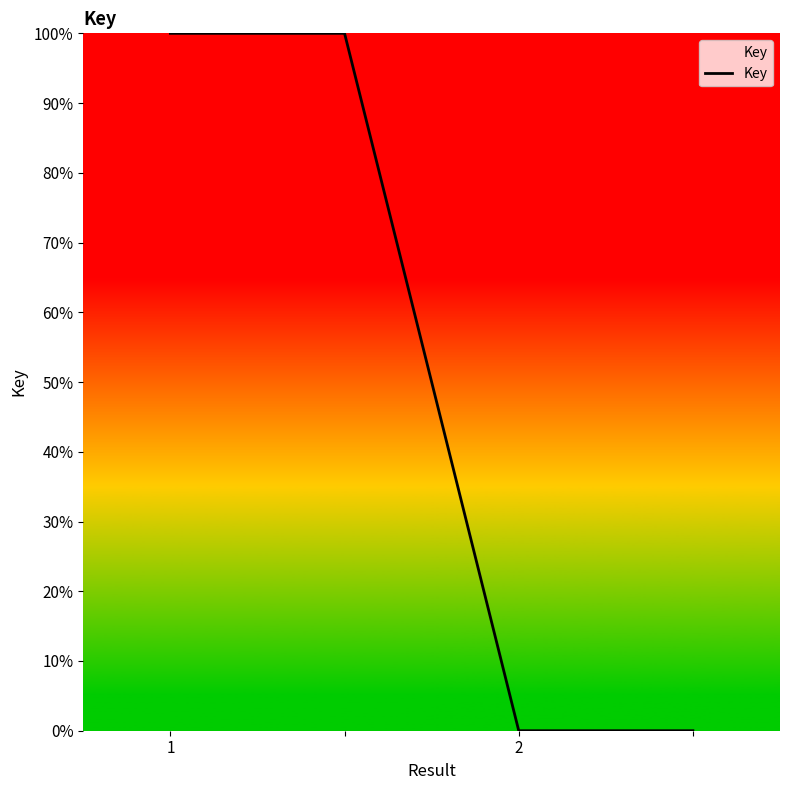

How many categories are shown in the chart?

4